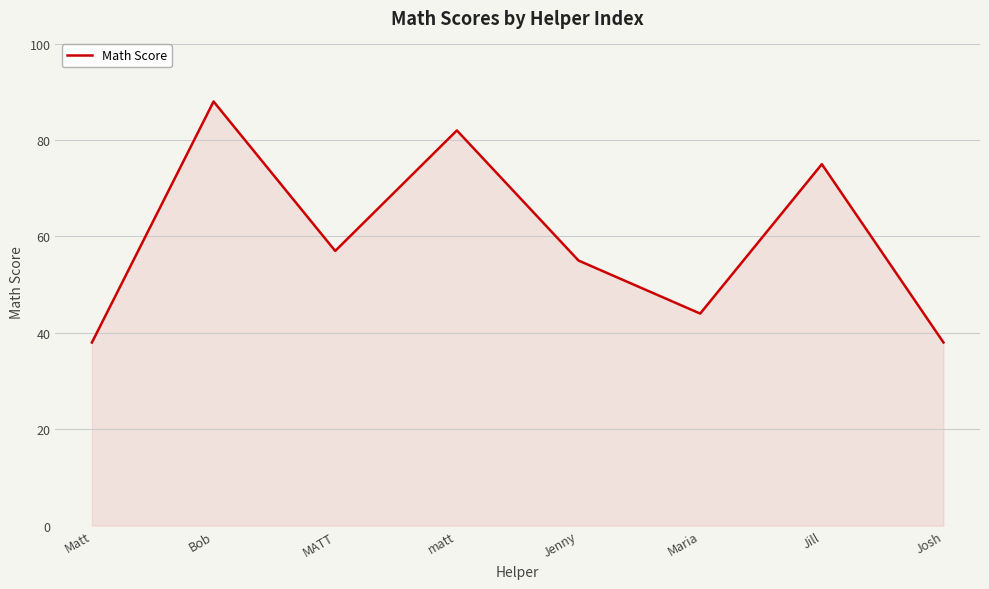

What value does the data have at Jenny, to the nearest 10?

60